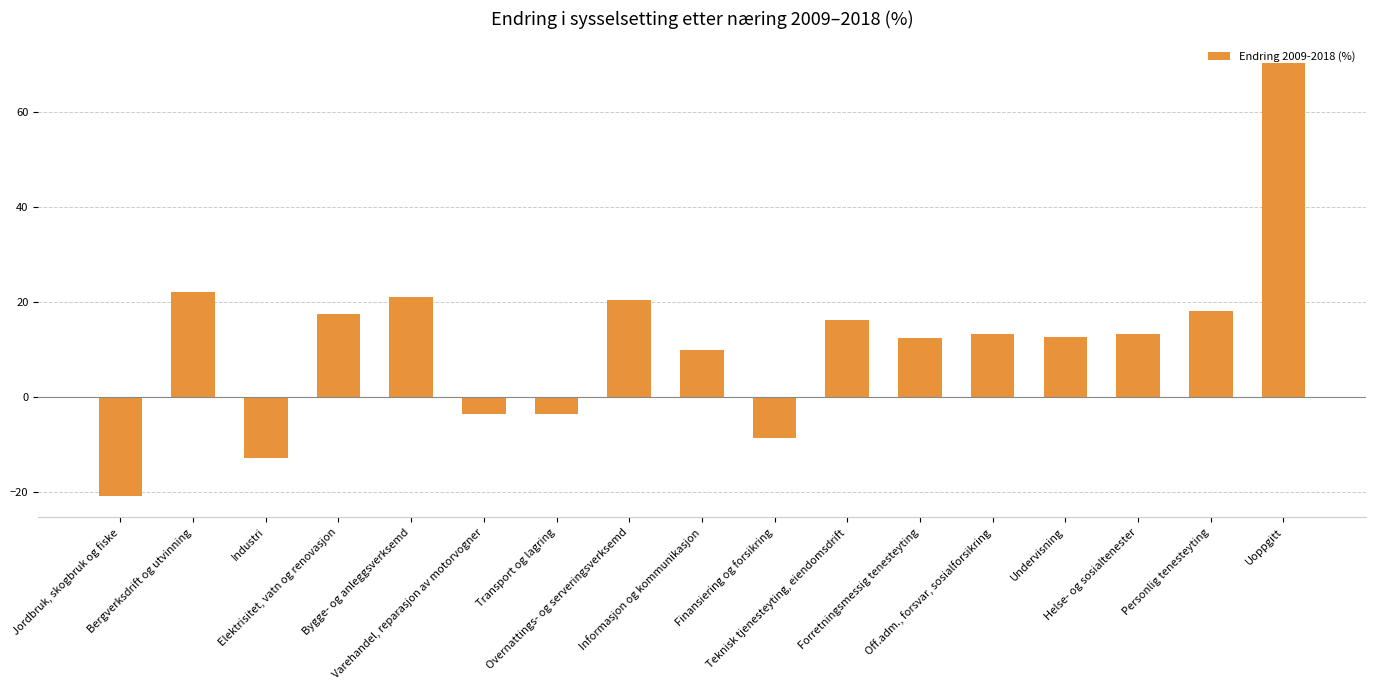

What is the maximum value shown in the chart?

70.4